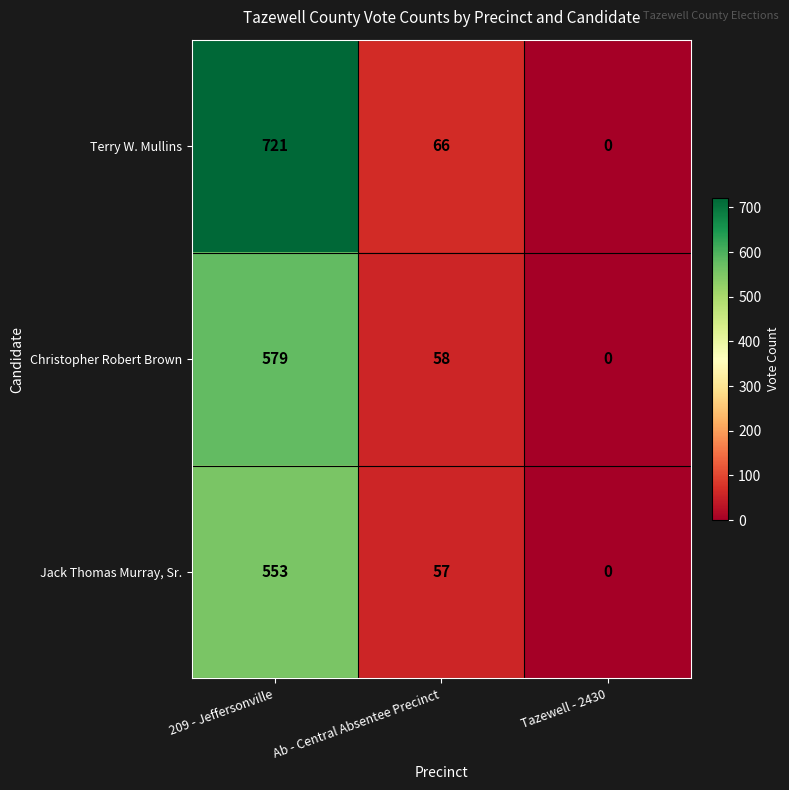

What is the sum of all Terry W. Mullins values?

787